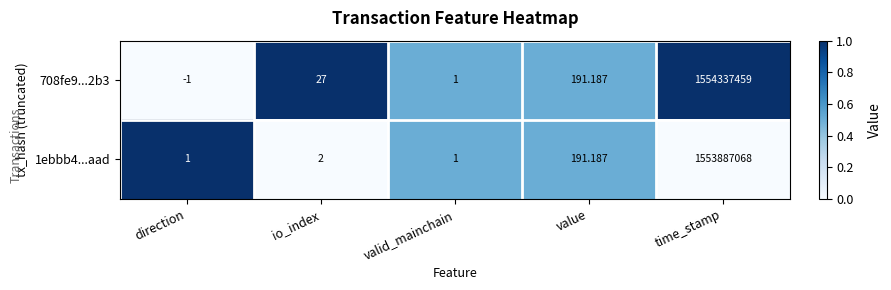

List the labels in order of 708fe9...2b3 value, smallest first.

direction, valid_mainchain, io_index, value, time_stamp